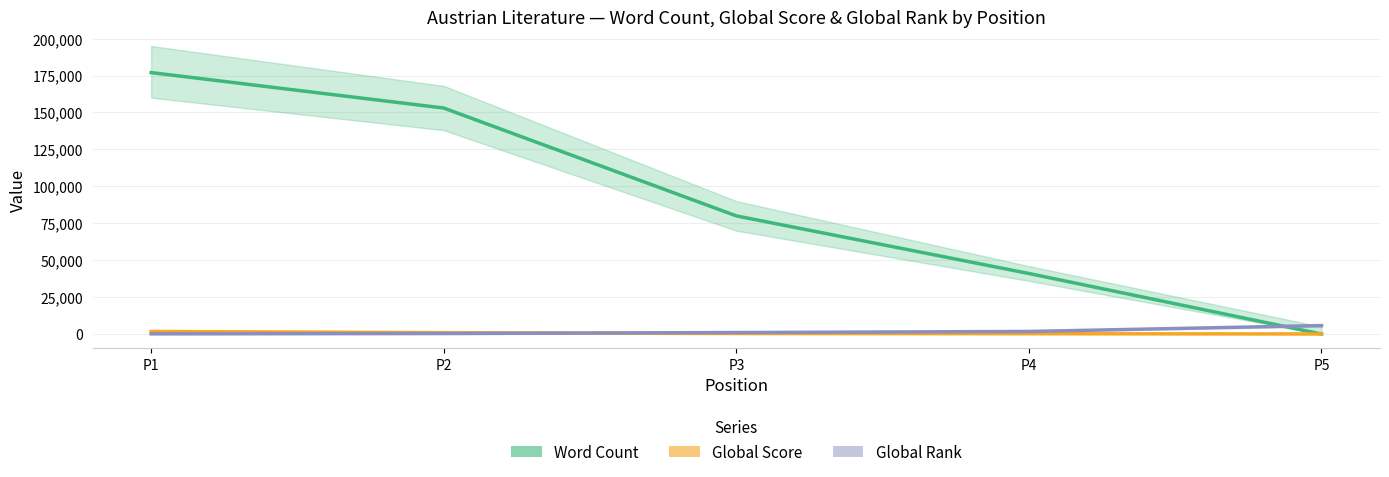

What is the average value of the Global Rank series?

1807